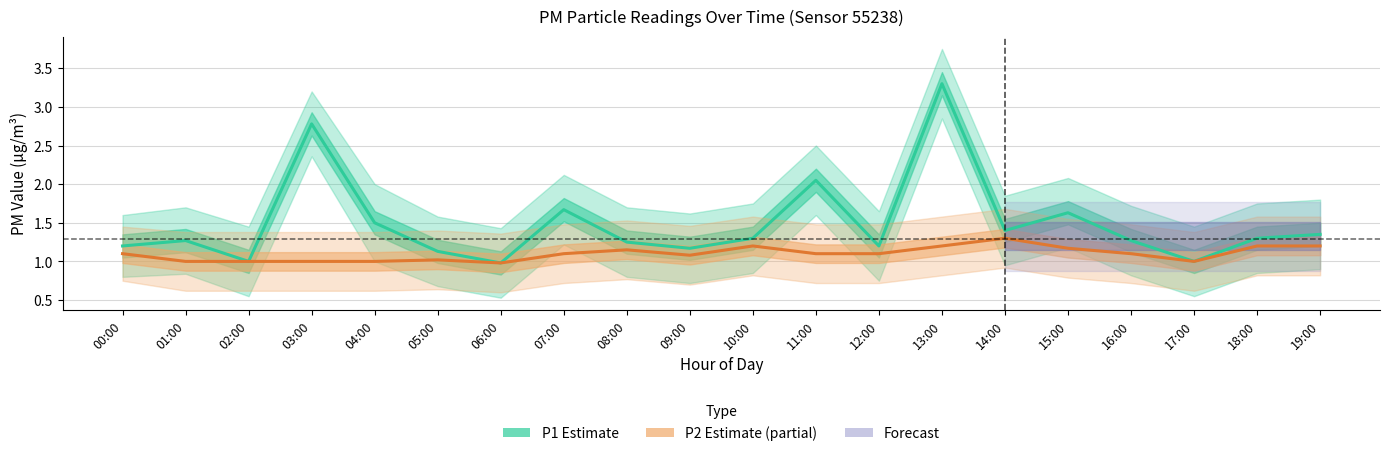

What is the spread (max minus min) of values at 11:00?

0.9